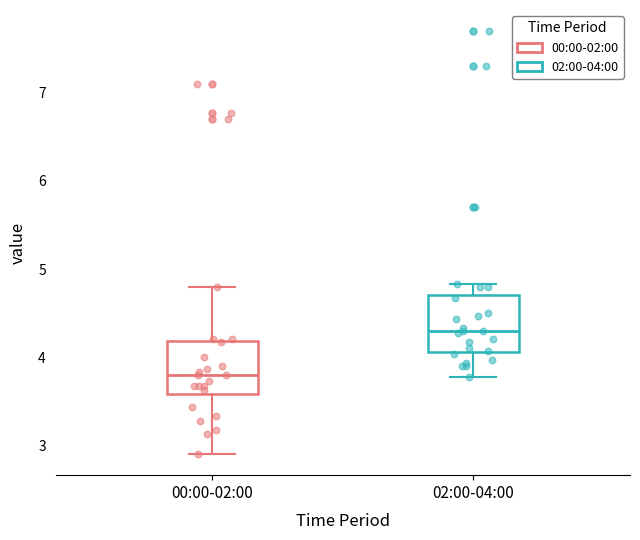

Which box's median line is the highest?

02:00-04:00